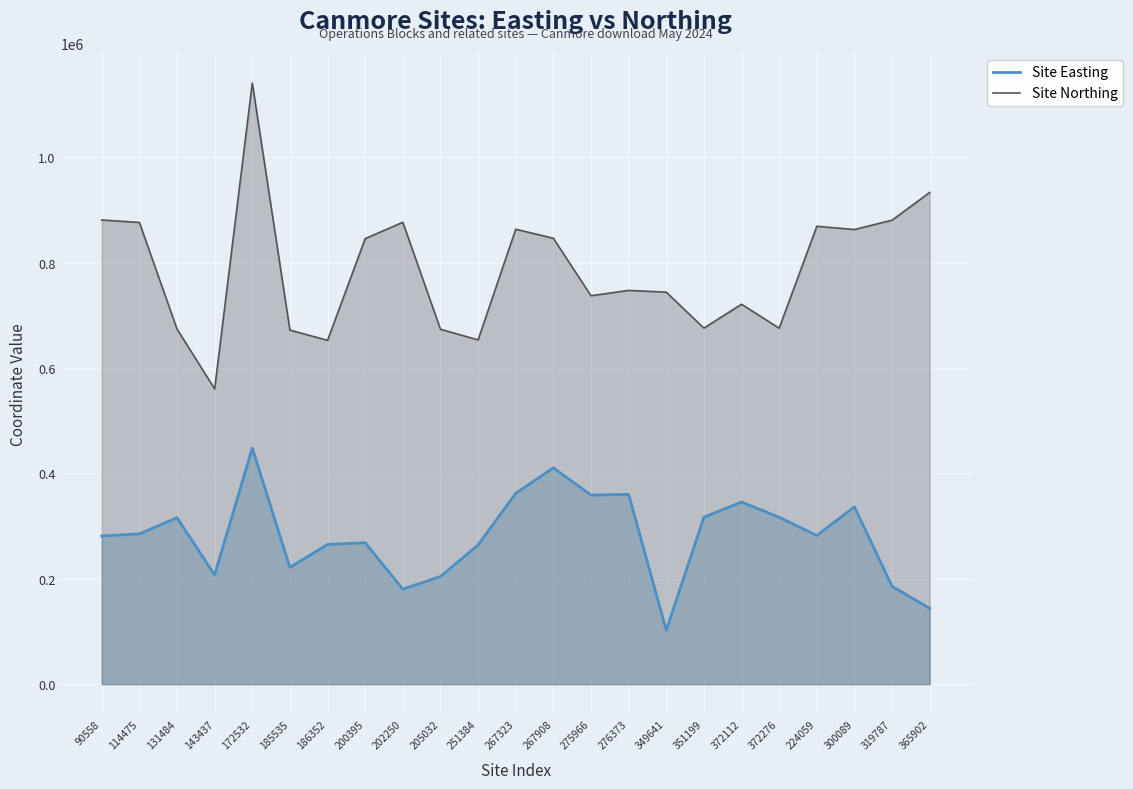

Rank the series by their average value, from highest to lowest.

Site Northing, Site Easting